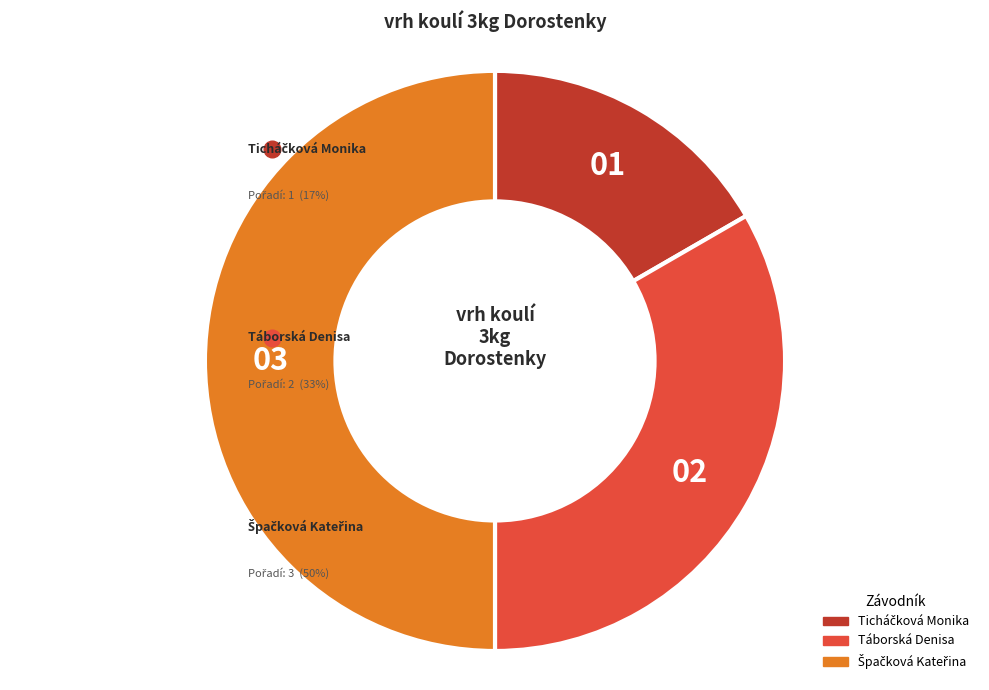

Which category has the smallest portion of the pie?

Ticháčková Monika